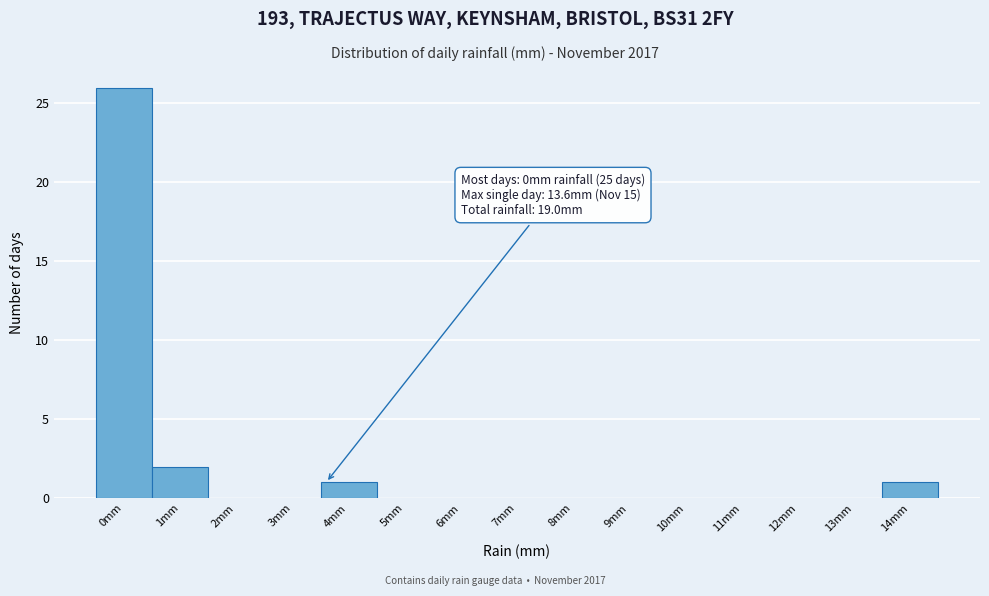

Over which range of the x-axis is the bar tallest?

-0.5 to 0.5